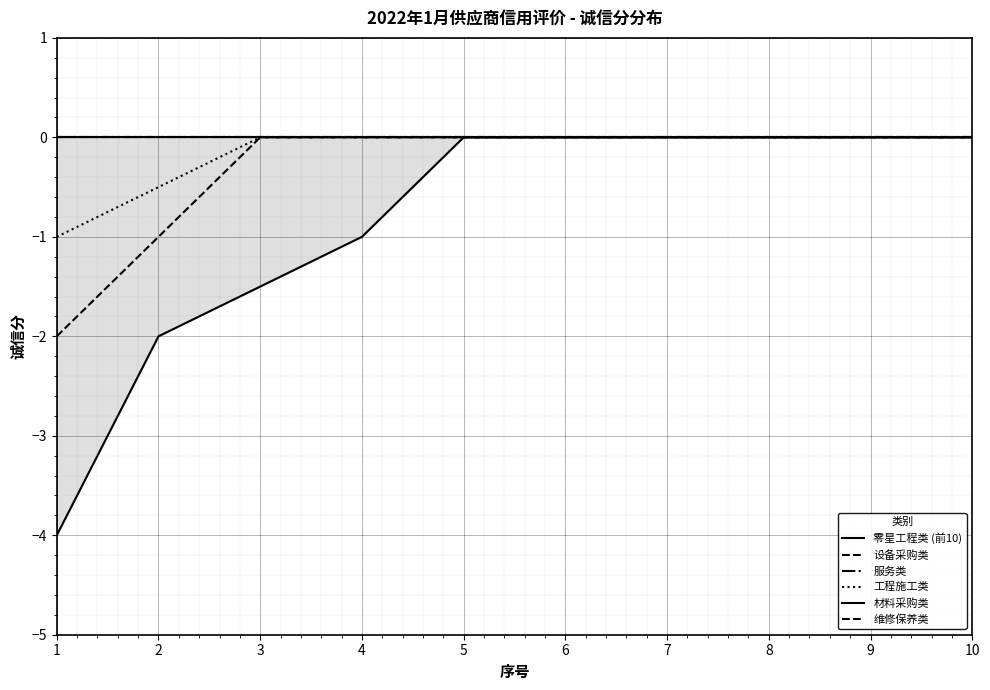

How many values in the 工程施工类 series are below 0?

2